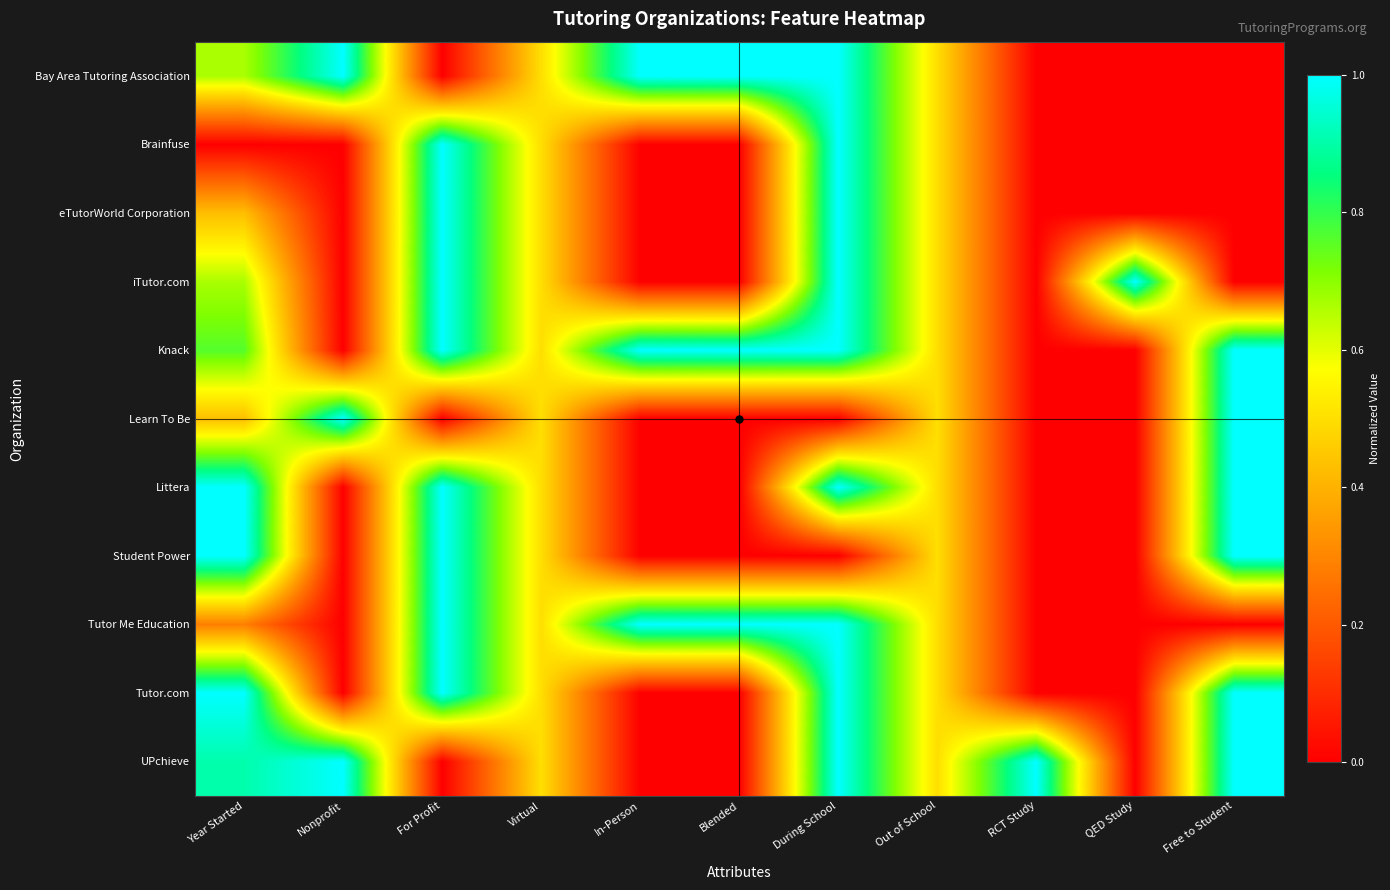

Reading right to left, transcribe all the data shown in this chart.

Bay Area Tutoring Association: Free to Student=0.0	QED Study=0.0	RCT Study=0.0	Out of School=0.5	During School=1.0	Blended=1.0	In-Person=1.0	Virtual=0.5	For Profit=0.0	Nonprofit=1.0	Year Started=0.7
Brainfuse: Free to Student=0.0	QED Study=0.0	RCT Study=0.0	Out of School=0.5	During School=1.0	Blended=0.0	In-Person=0.0	Virtual=0.5	For Profit=1.0	Nonprofit=0.0	Year Started=0.0
eTutorWorld Corporation: Free to Student=0.0	QED Study=0.0	RCT Study=0.0	Out of School=0.5	During School=1.0	Blended=0.0	In-Person=0.0	Virtual=0.5	For Profit=1.0	Nonprofit=0.0	Year Started=0.4
iTutor.com: Free to Student=0.0	QED Study=1.0	RCT Study=0.0	Out of School=0.5	During School=1.0	Blended=0.0	In-Person=0.0	Virtual=0.5	For Profit=1.0	Nonprofit=0.0	Year Started=0.7
Knack: Free to Student=1.0	QED Study=0.0	RCT Study=0.0	Out of School=0.5	During School=1.0	Blended=1.0	In-Person=1.0	Virtual=0.5	For Profit=1.0	Nonprofit=0.0	Year Started=0.8
Learn To Be: Free to Student=1.0	QED Study=0.0	RCT Study=0.0	Out of School=0.5	During School=0.0	Blended=0.0	In-Person=0.0	Virtual=0.5	For Profit=0.0	Nonprofit=1.0	Year Started=0.4
Littera: Free to Student=1.0	QED Study=0.0	RCT Study=0.0	Out of School=0.5	During School=1.0	Blended=0.0	In-Person=0.0	Virtual=0.5	For Profit=1.0	Nonprofit=0.0	Year Started=1.0
Student Power: Free to Student=1.0	QED Study=0.0	RCT Study=0.0	Out of School=0.5	During School=0.0	Blended=0.0	In-Person=0.0	Virtual=0.5	For Profit=1.0	Nonprofit=0.0	Year Started=1.0
Tutor Me Education: Free to Student=0.0	QED Study=0.0	RCT Study=0.0	Out of School=0.5	During School=1.0	Blended=1.0	In-Person=1.0	Virtual=0.5	For Profit=1.0	Nonprofit=0.0	Year Started=0.3
Tutor.com: Free to Student=1.0	QED Study=0.0	RCT Study=0.0	Out of School=0.5	During School=1.0	Blended=0.0	In-Person=0.0	Virtual=0.5	For Profit=1.0	Nonprofit=0.0	Year Started=1.0
UPchieve: Free to Student=1.0	QED Study=0.0	RCT Study=1.0	Out of School=0.5	During School=1.0	Blended=0.0	In-Person=0.0	Virtual=0.5	For Profit=0.0	Nonprofit=1.0	Year Started=0.9